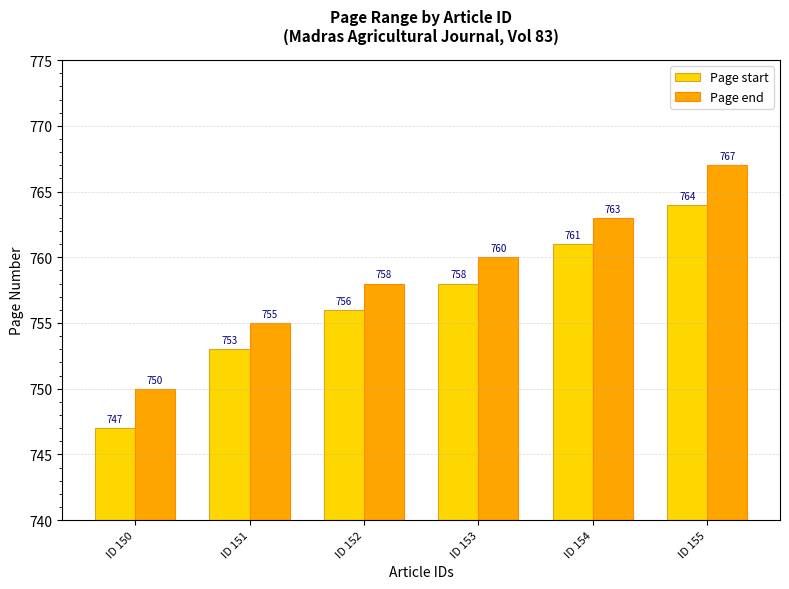

Is it true that Page start equals 1099 at ID 150?

False